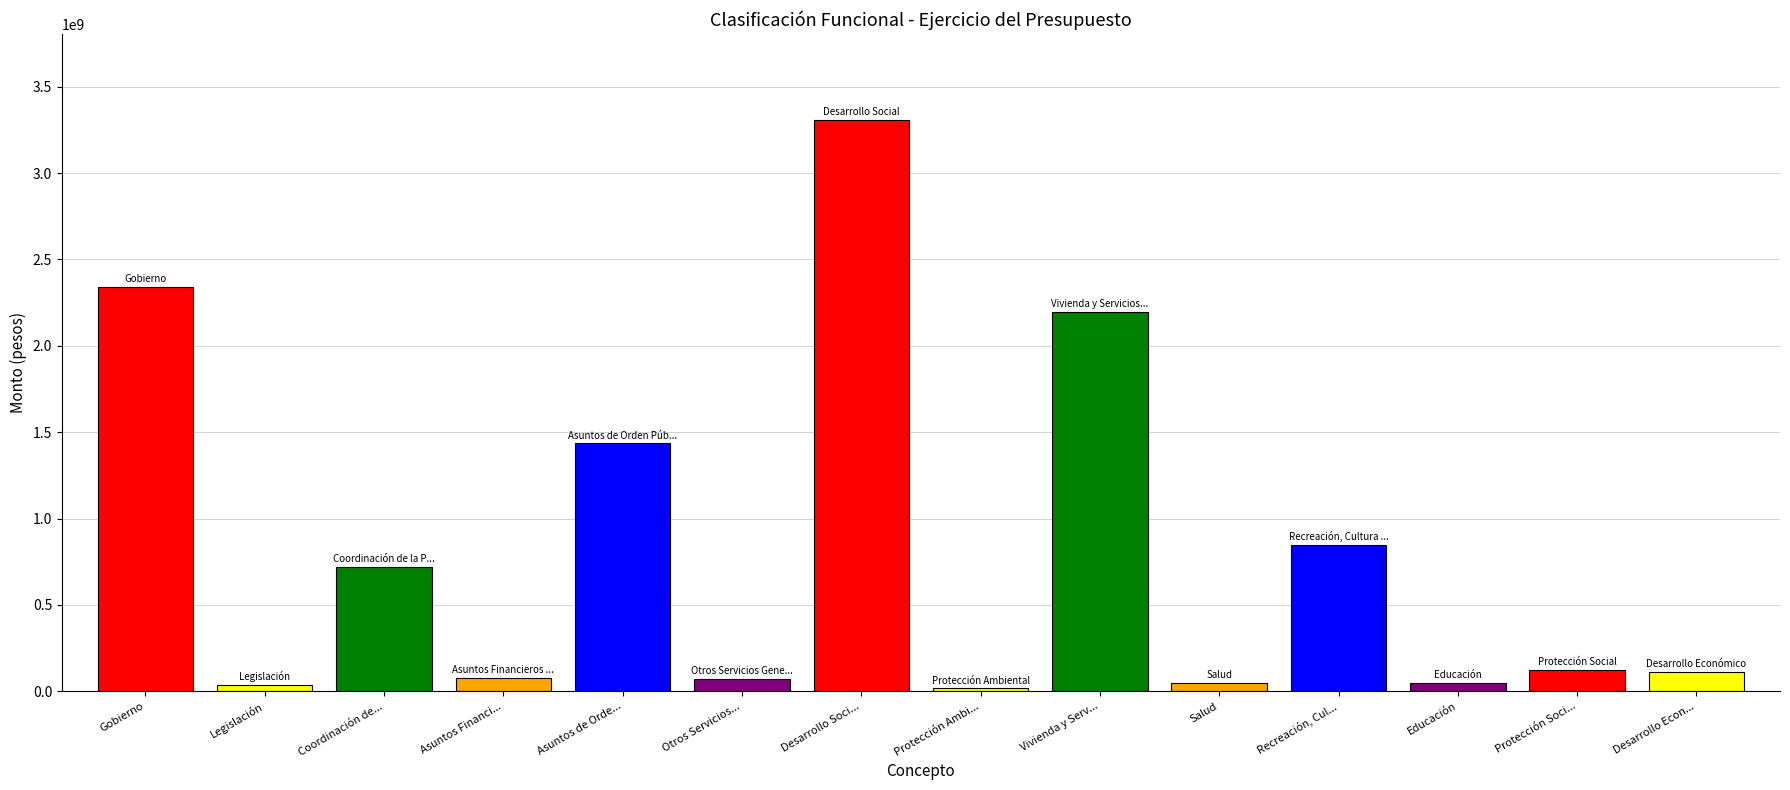

Which category has the highest value across all series?

Desarrollo Soci...